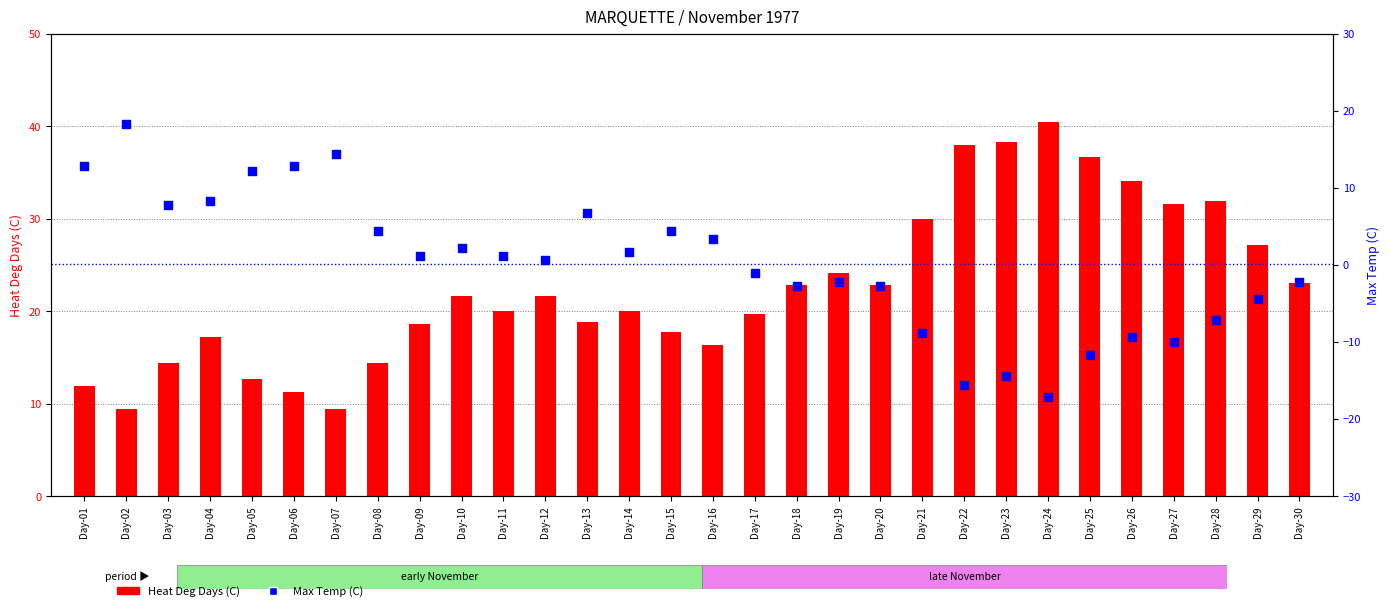

What is the total value across all series at Day-07?

23.8